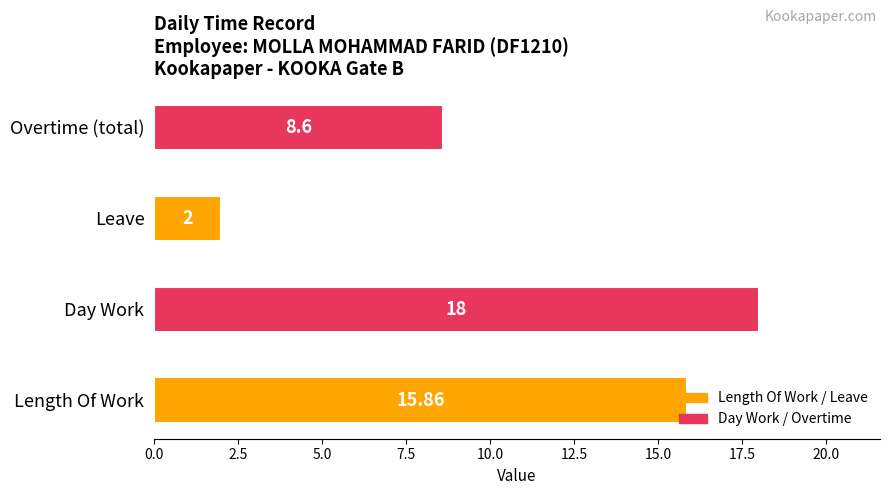

Which has a higher value, Overtime (total) or Day Work?

Day Work